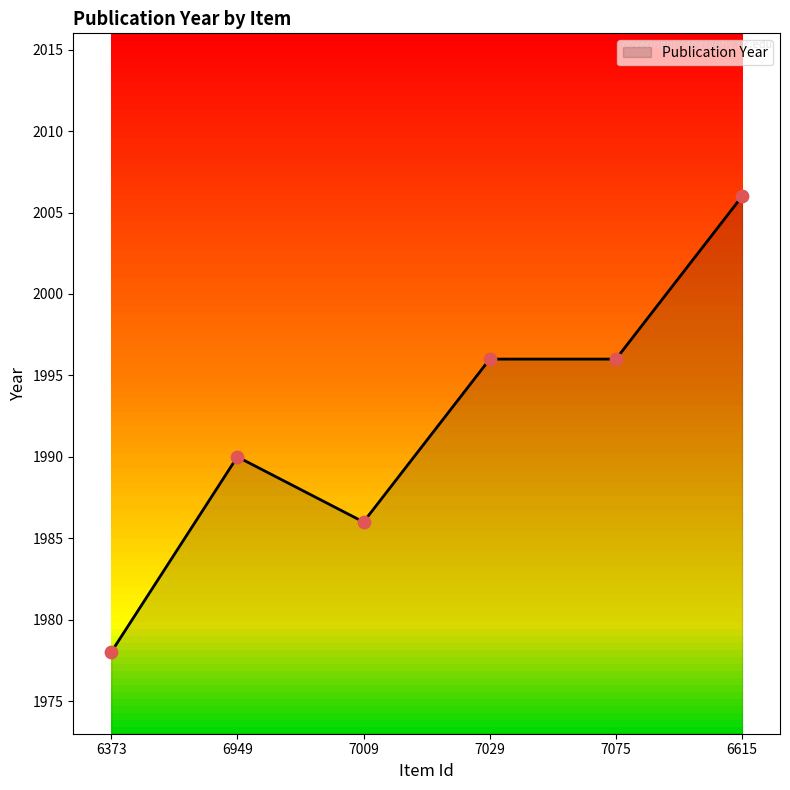

Which has a higher value, 6949 or 6373?

6949